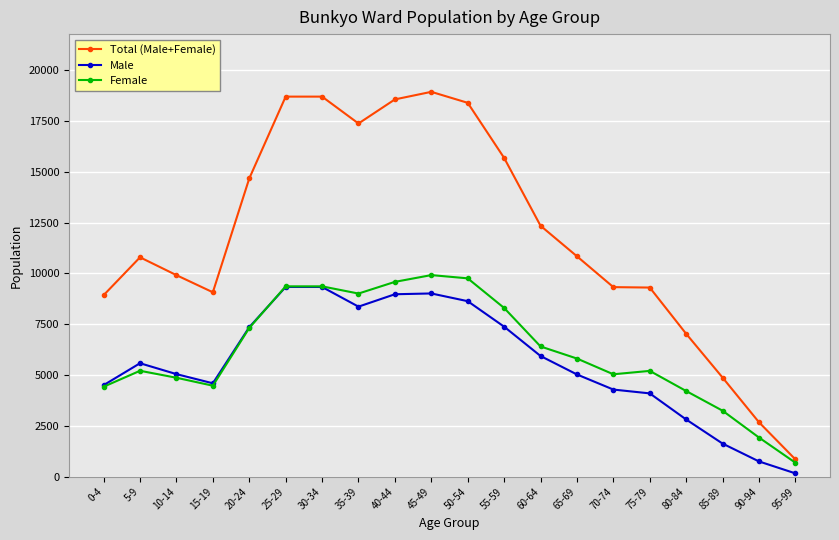

Which series has the widest spread of values?

Total (Male+Female)